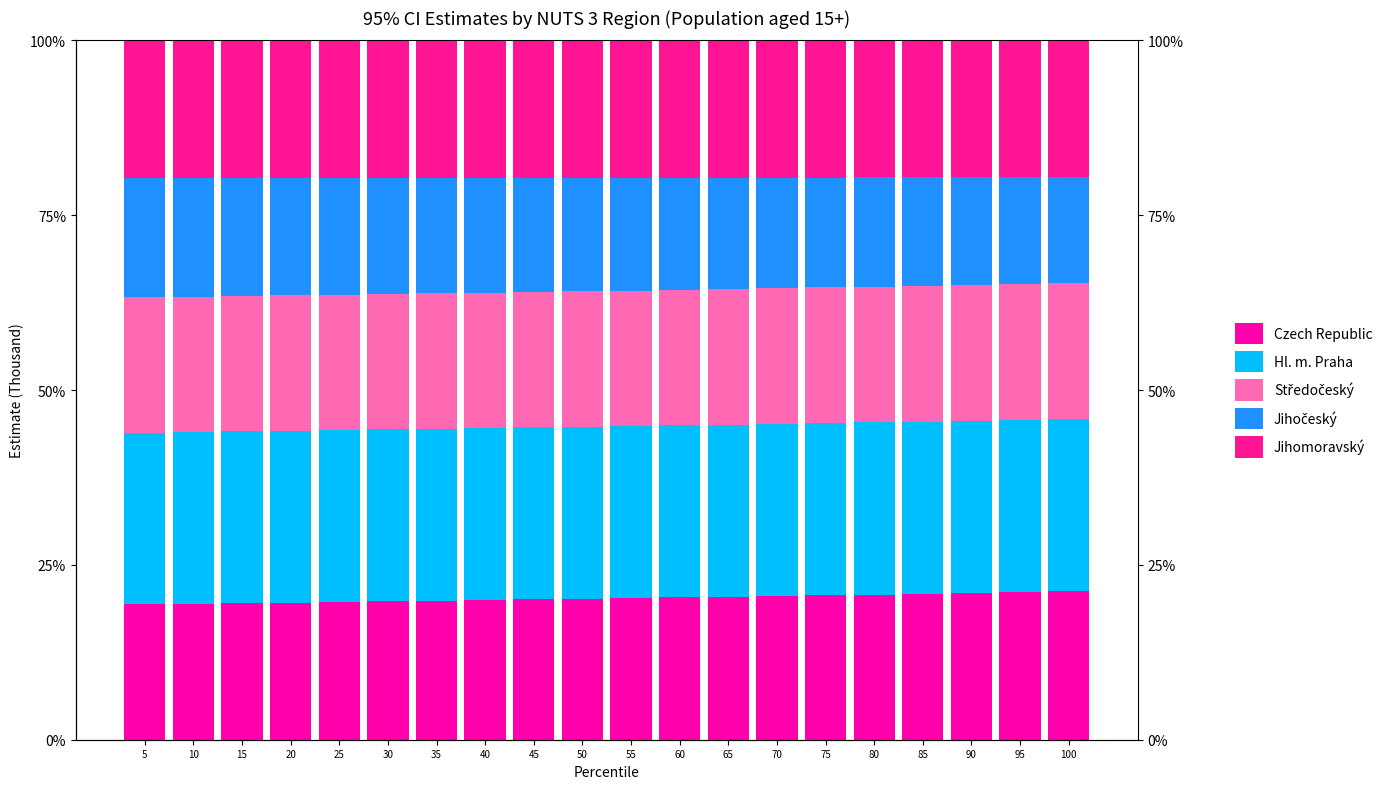

What is the value of the Czech Republic bar at the 15th from the left?

20.7